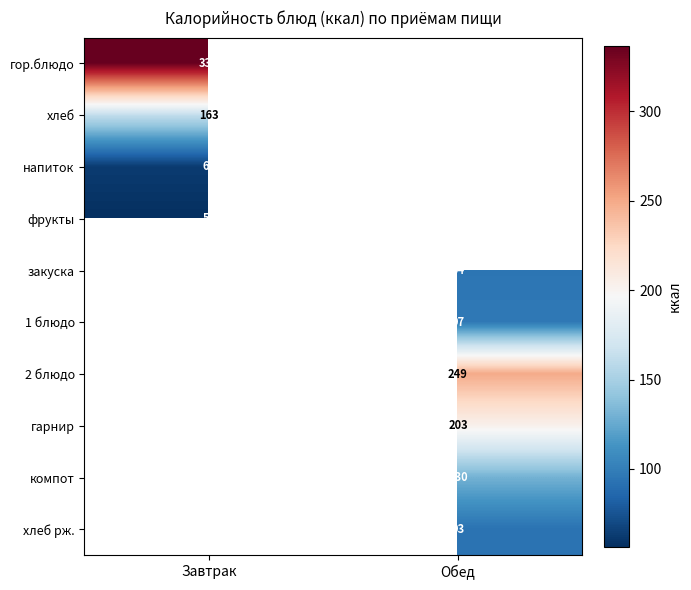

The гарнир series shows 65.3 at Обед. True or false?

False